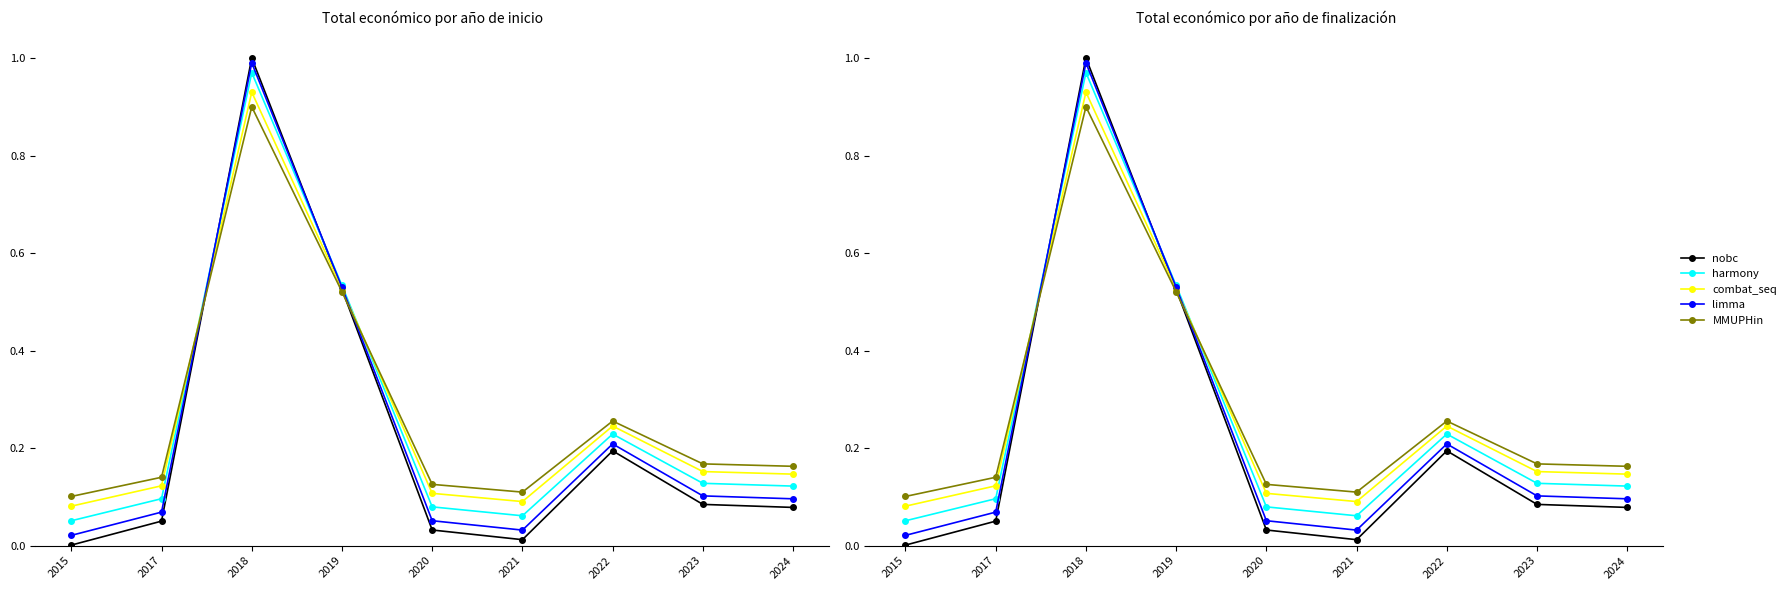

What is the value of the MMUPHin point at the 7th from the left?

0.3